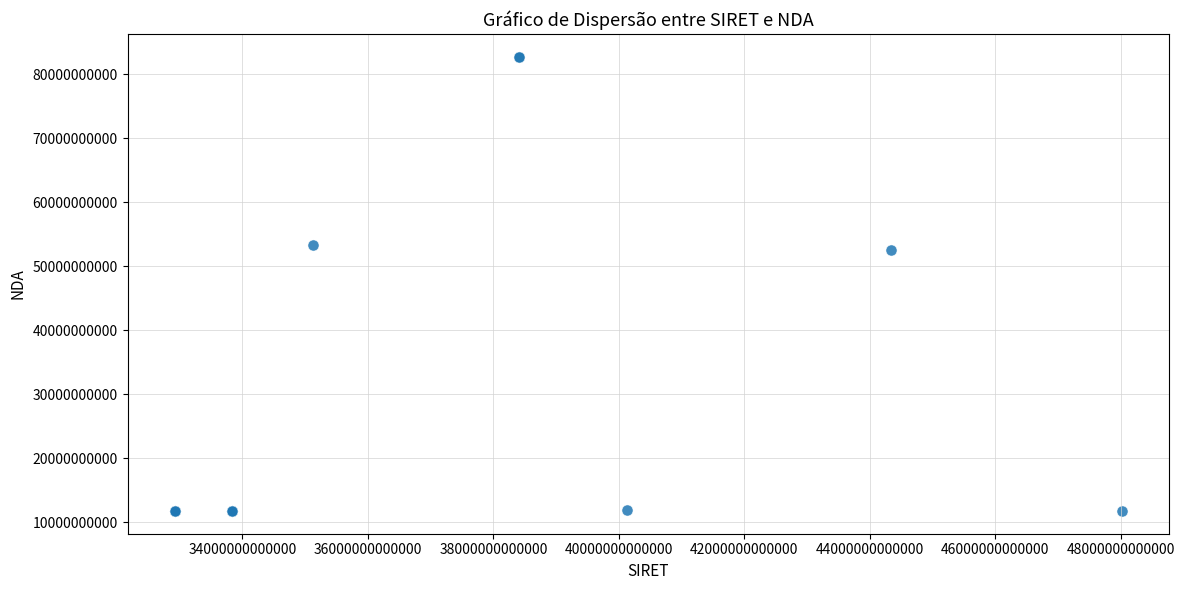

What Y value in the scatter plot is closest to 47247457374?

52490191449